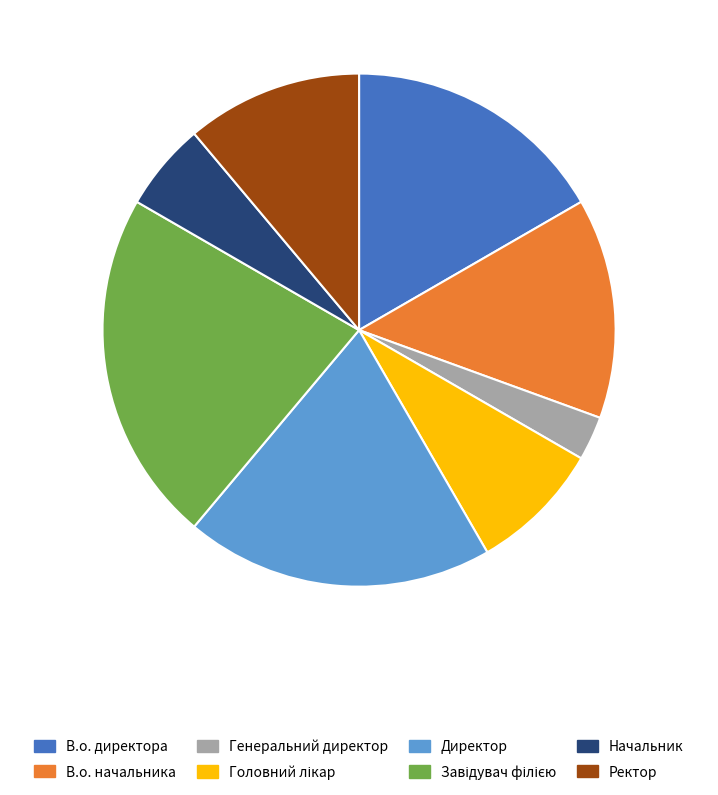

True or false: В.о. директора accounts for 26% of the total.

False